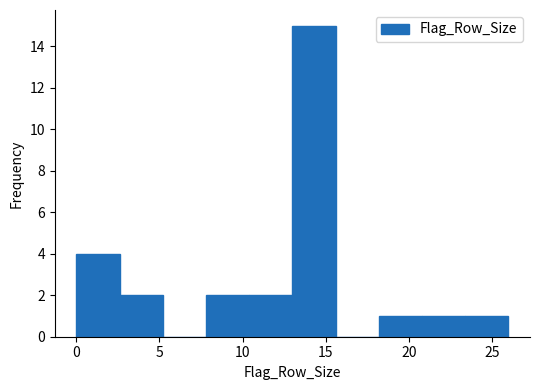

Reading left to right, list every bar in this chart as the range it spans on the x-axis followed by its height. Neither the bar edges nor the heights are printed on the chart, so give them approximately, as read against the axes.

0.0 to 2.6: 4
2.6 to 5.2: 2
5.2 to 7.8: 0
7.8 to 10.4: 2
10.4 to 13.0: 2
13.0 to 15.6: 15
15.6 to 18.2: 0
18.2 to 20.8: 1
20.8 to 23.4: 1
23.4 to 26.0: 1